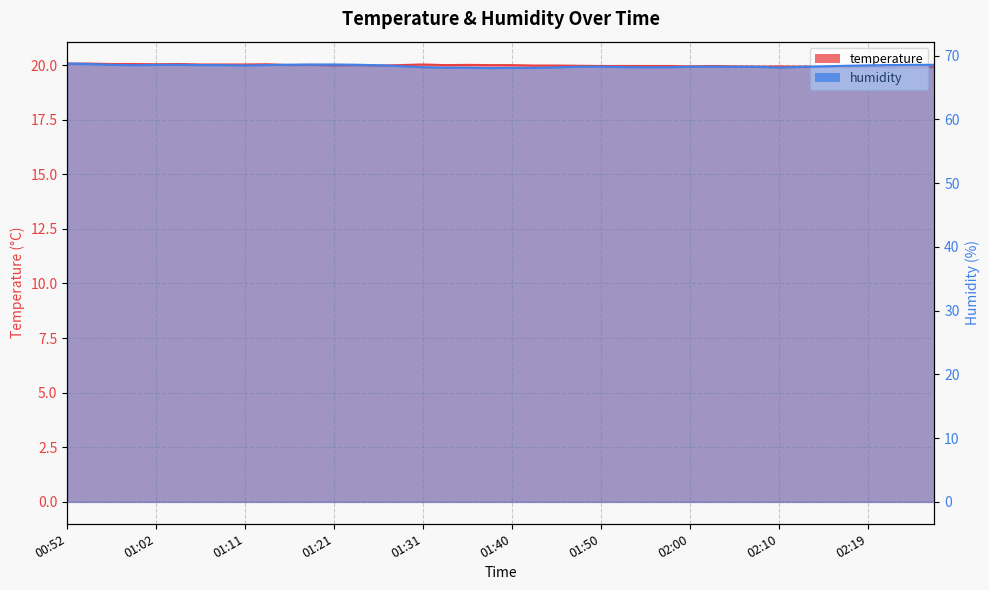

At which label is humidity closest to 68?

01:38